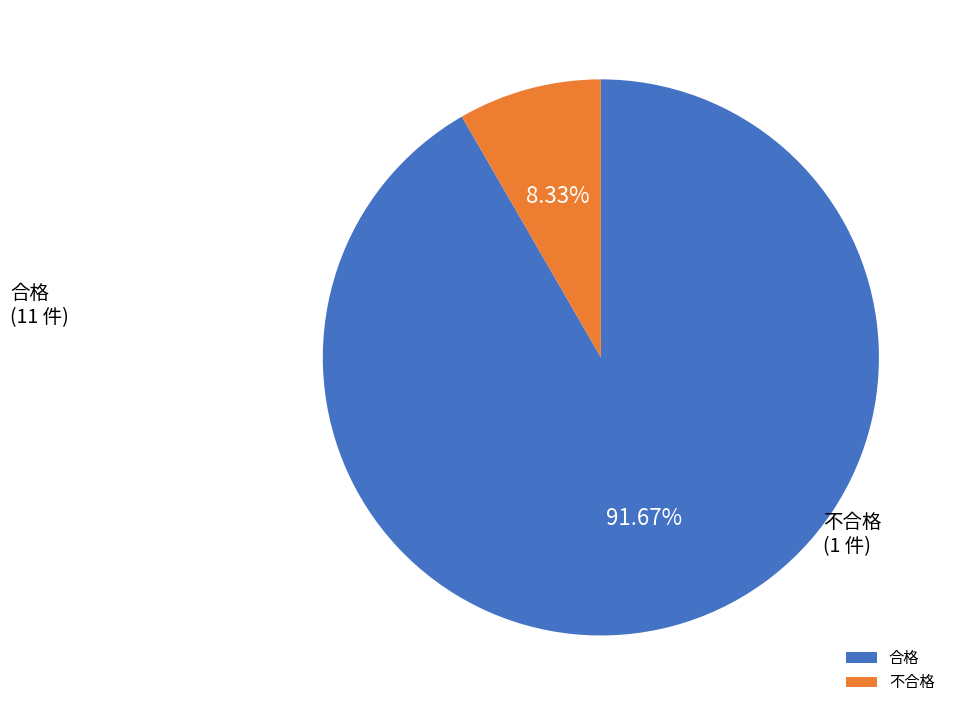

The 不合格 slice represents 8% of the pie. True or false?

True